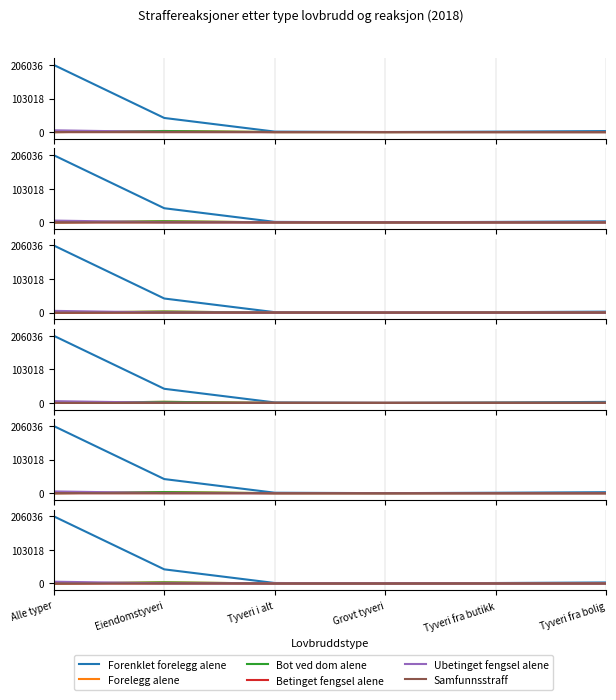

List the labels in order of Samfunnsstraff value, smallest first.

Tyveri fra butikk, Grovt tyveri, Tyveri fra bolig, Tyveri i alt, Eiendomstyveri, Alle typer